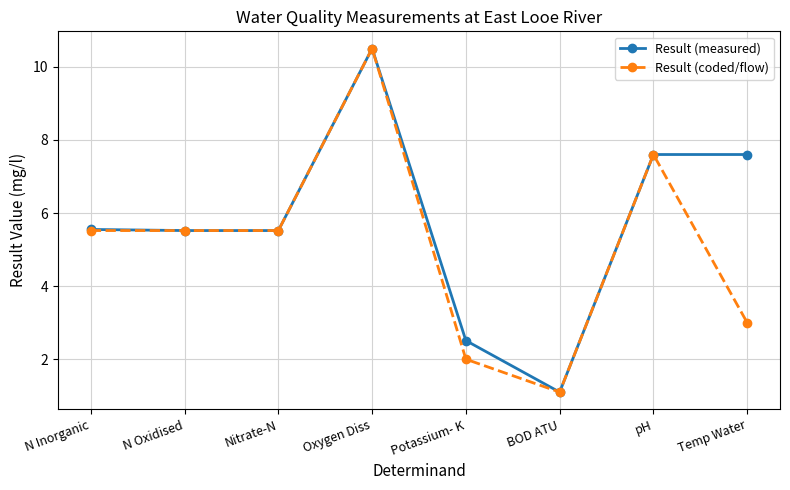

What is the difference between the maximum and minimum values in the Result (measured) series?

9.4